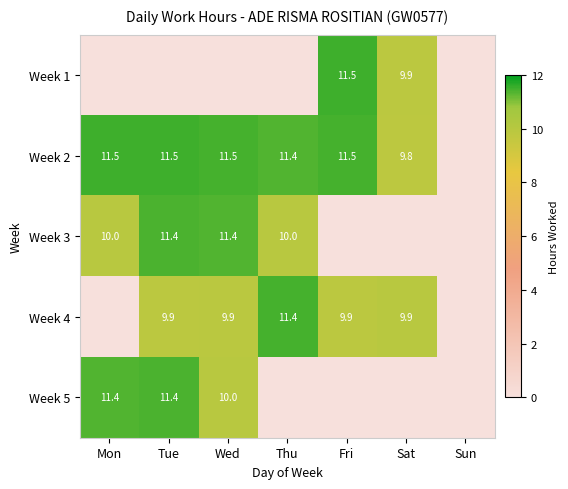

What is the total value across all series at Sat?

29.6